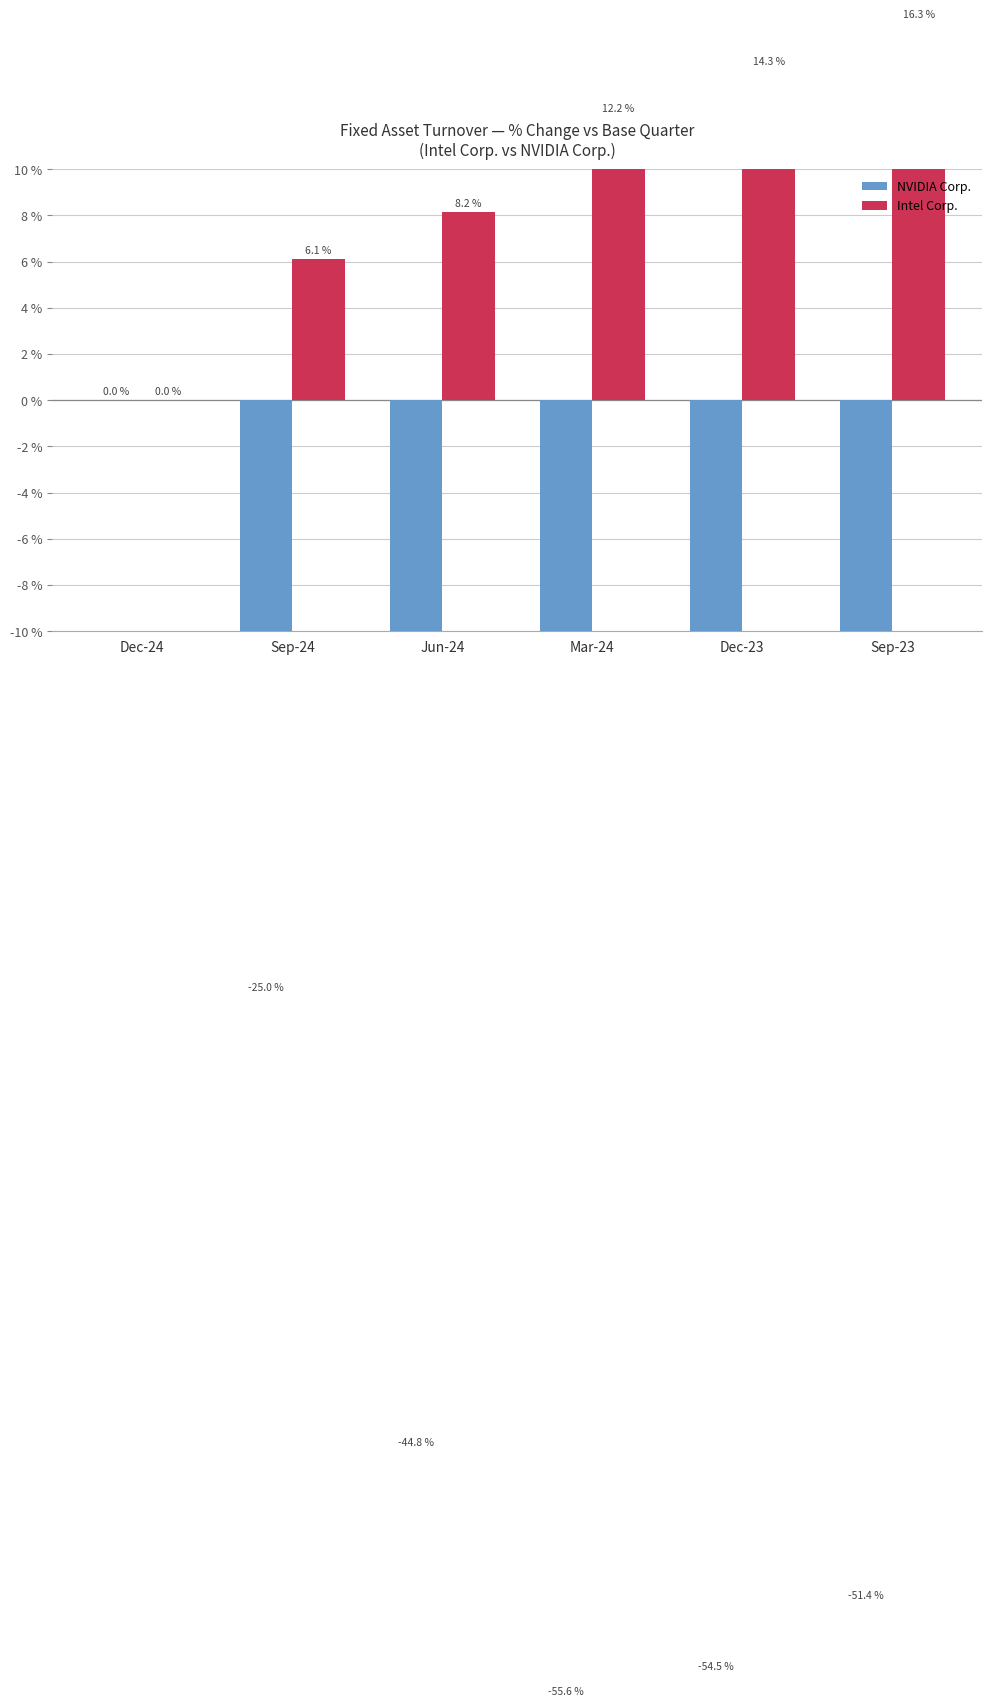

How many bars are there in total?

12